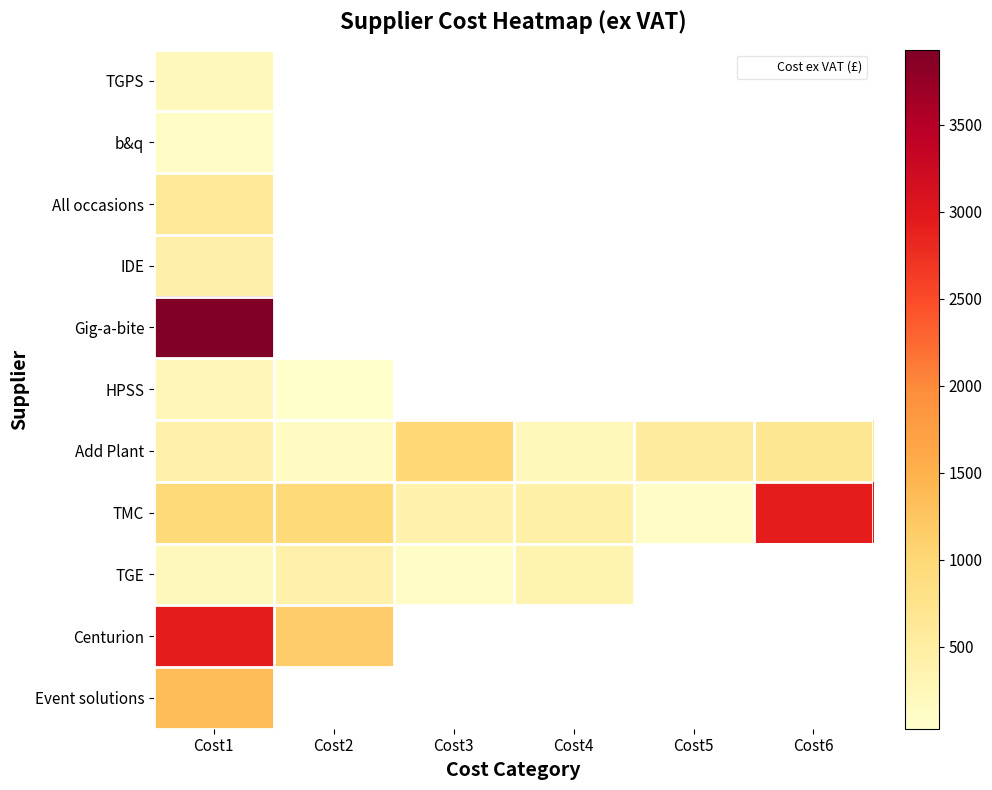

Where is All occasions nearest to the value 601?

Cost1